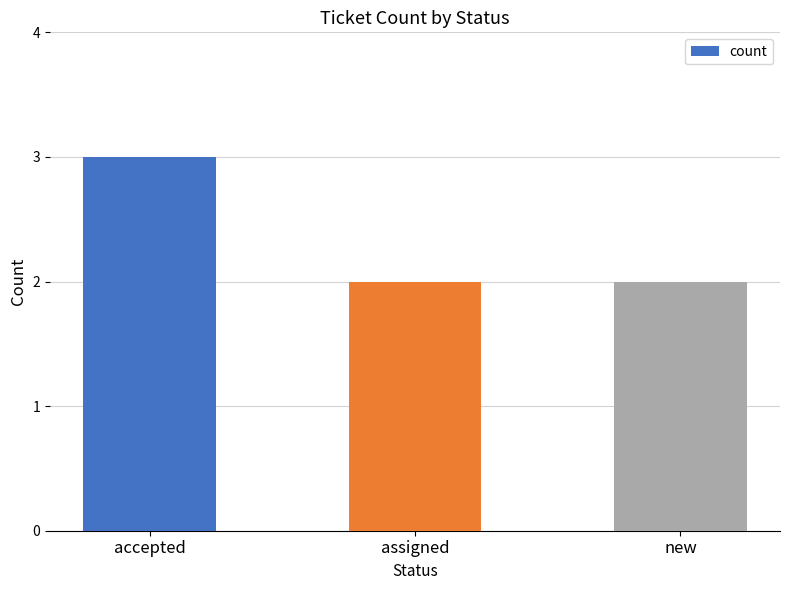

Reading right to left, transcribe all the data shown in this chart.

2	2	3